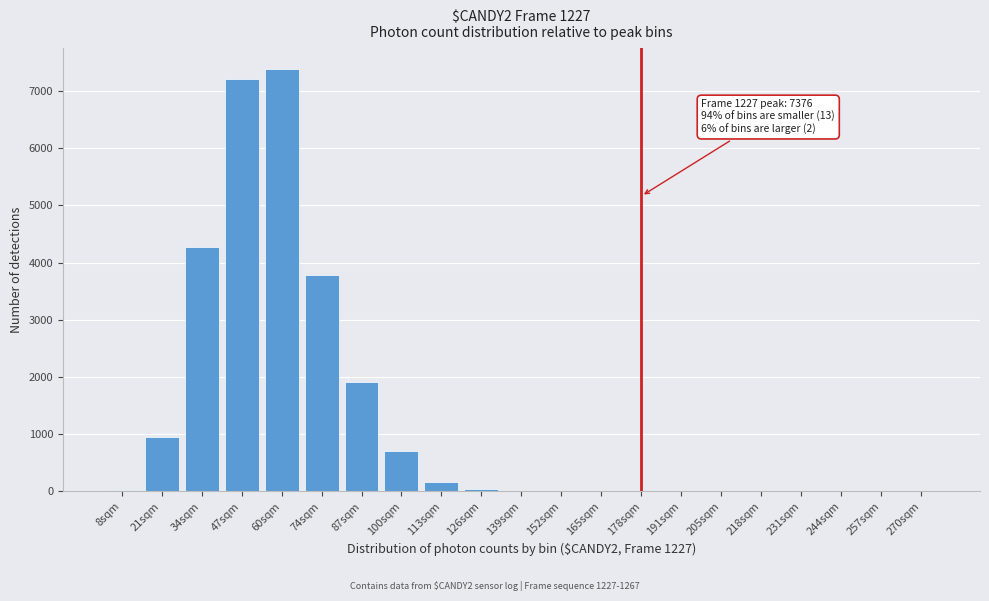

Is it true that the value at 231sqm is 4476?

False